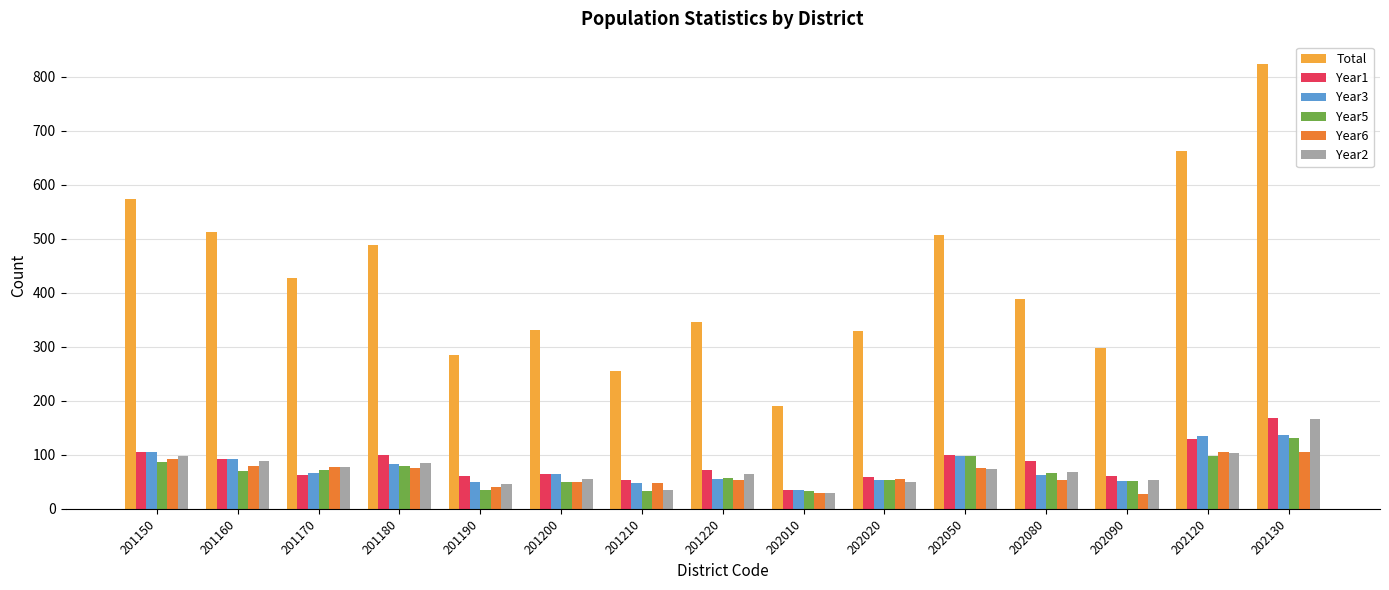

What is the total value across all series at 201180?

911